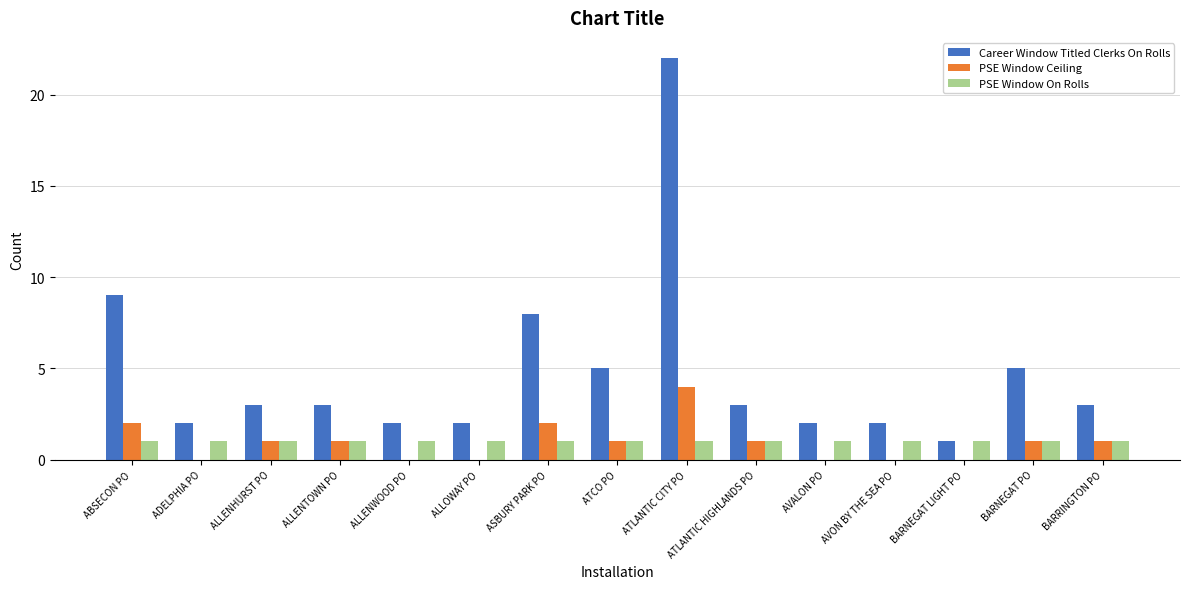

What is the highest value of the Career Window Titled Clerks On Rolls series?

22